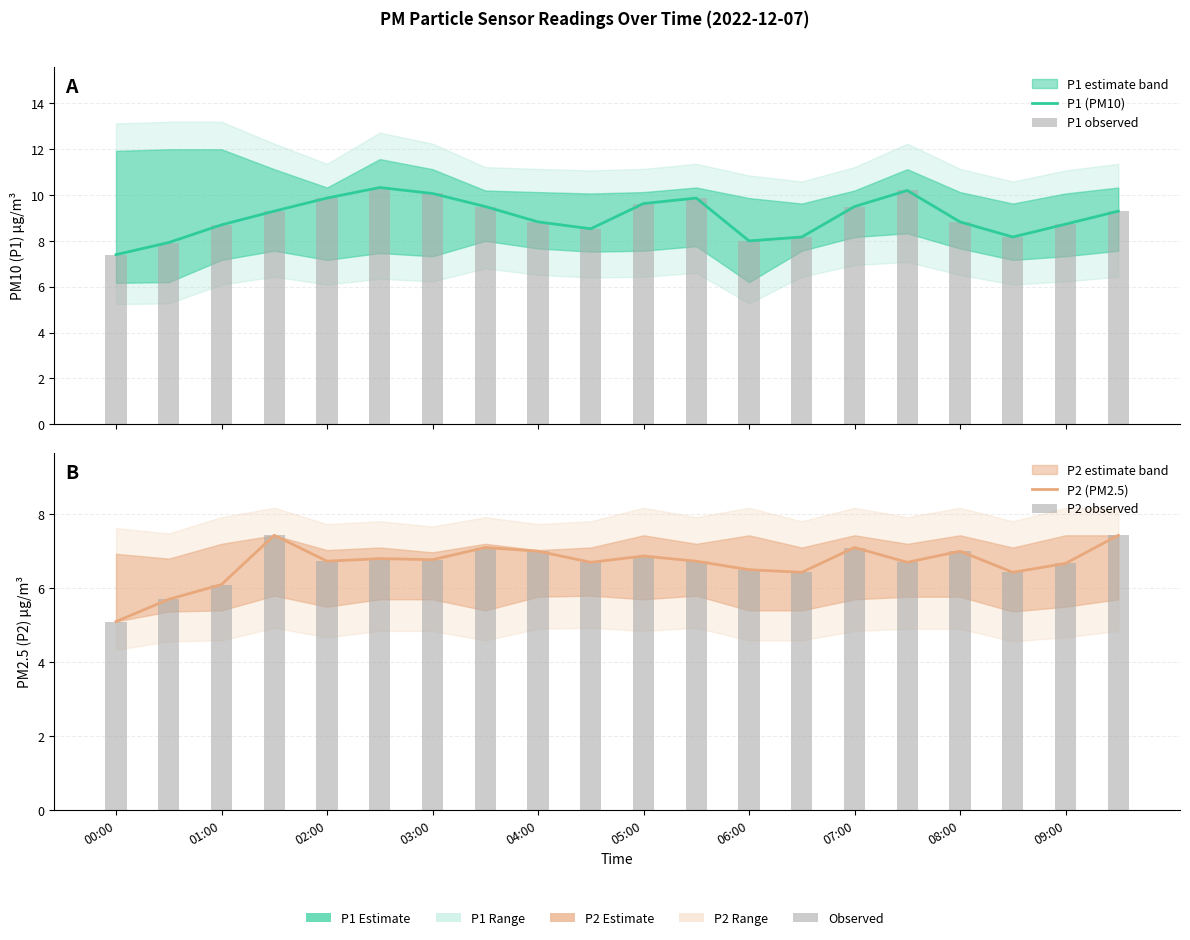

At how many categories does at least one series exceed 8?

17